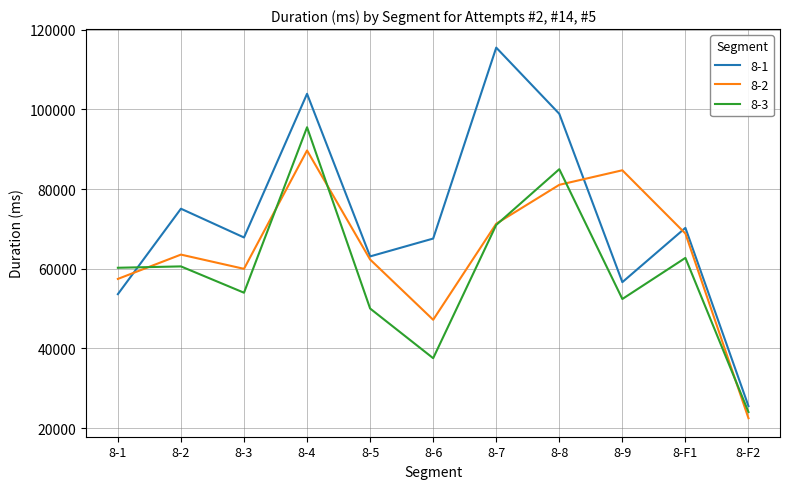

Read the 8-1 value at 8-F1.

70255